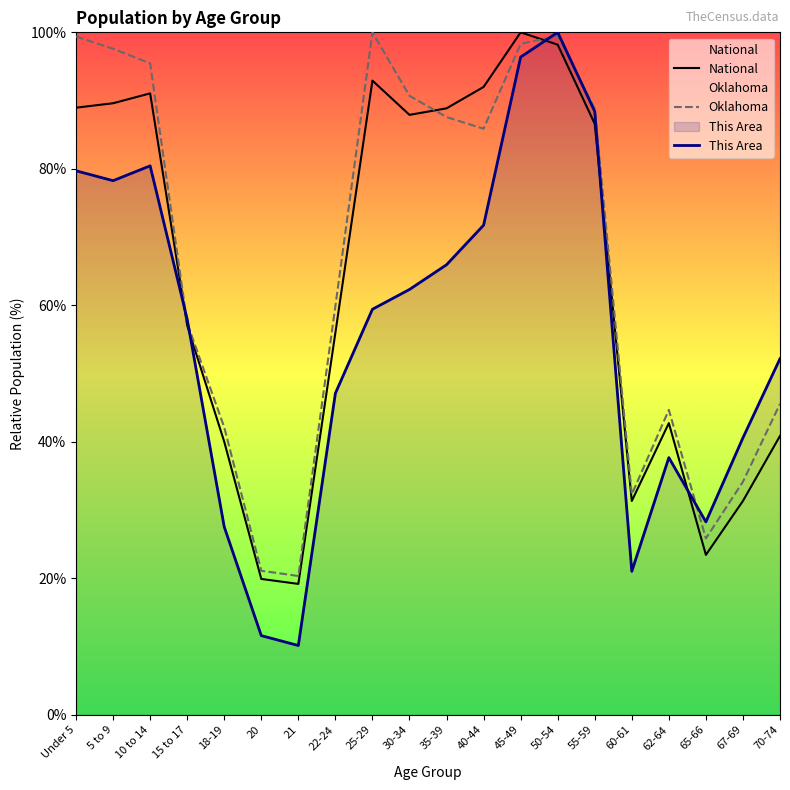

How many distinct data groups are displayed?

3